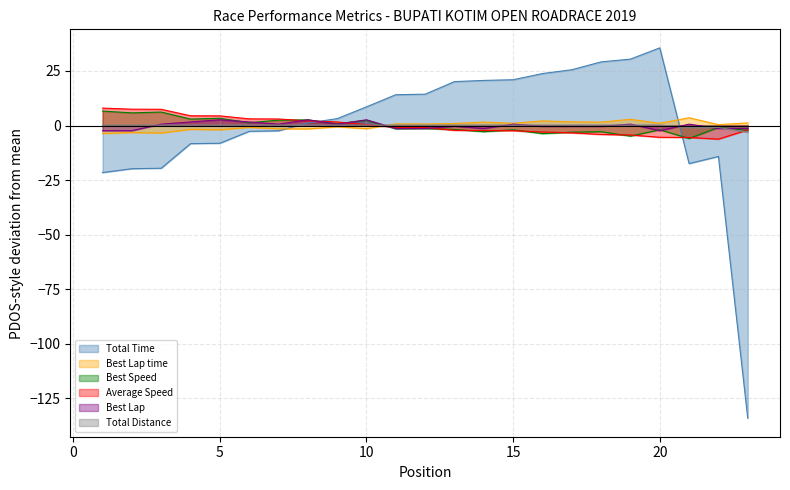

At which label does Best Speed first exceed -1?

1